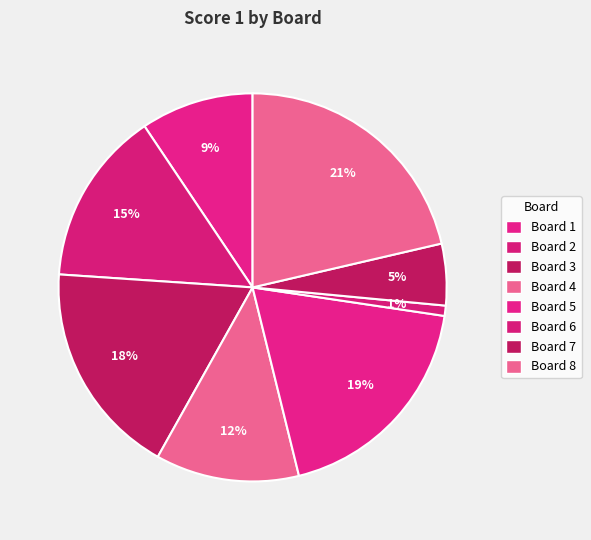

Is it true that Board 5 is 6% of the pie?

False